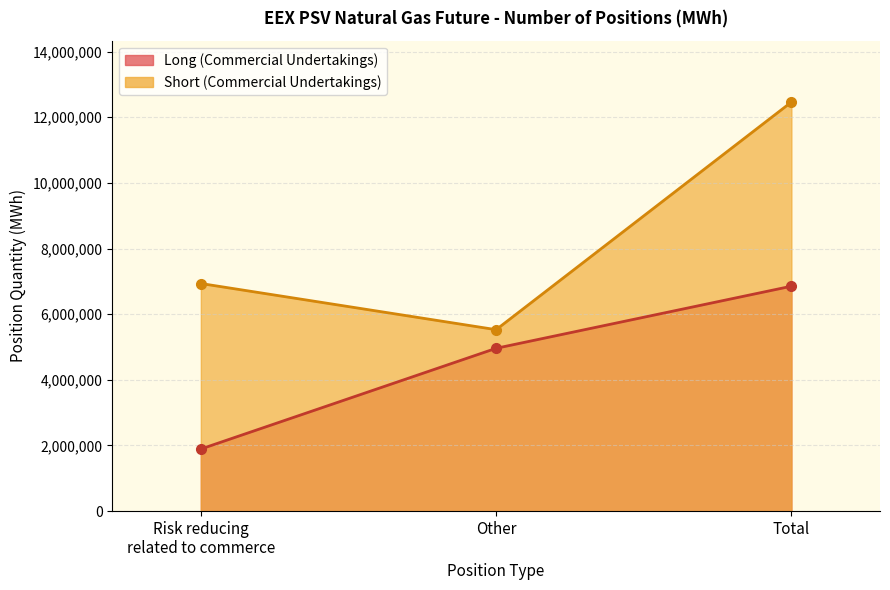

How many lines are shown in the chart?

2